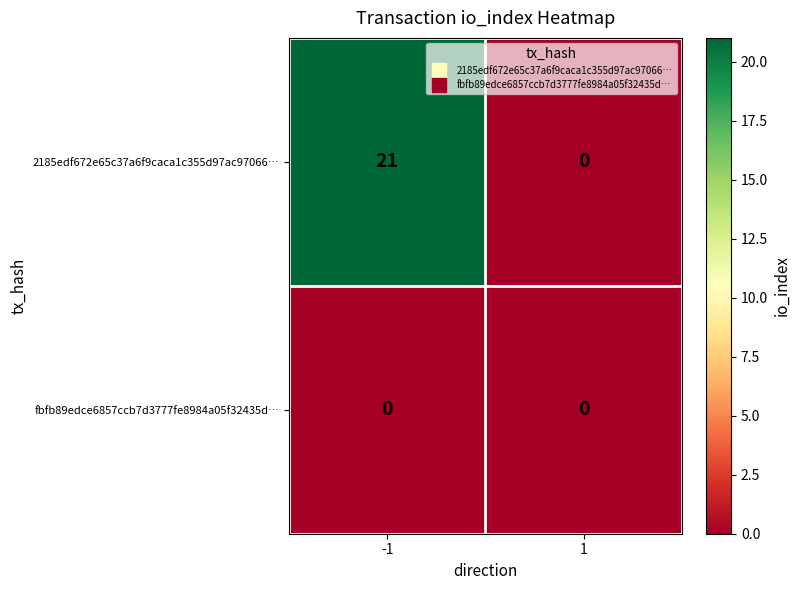

Is the value of fbfb89edce6857ccb7d3777fe8984a05f32435d… at 1 greater than the value of 2185edf672e65c37a6f9caca1c355d97ac97066… at -1?

No